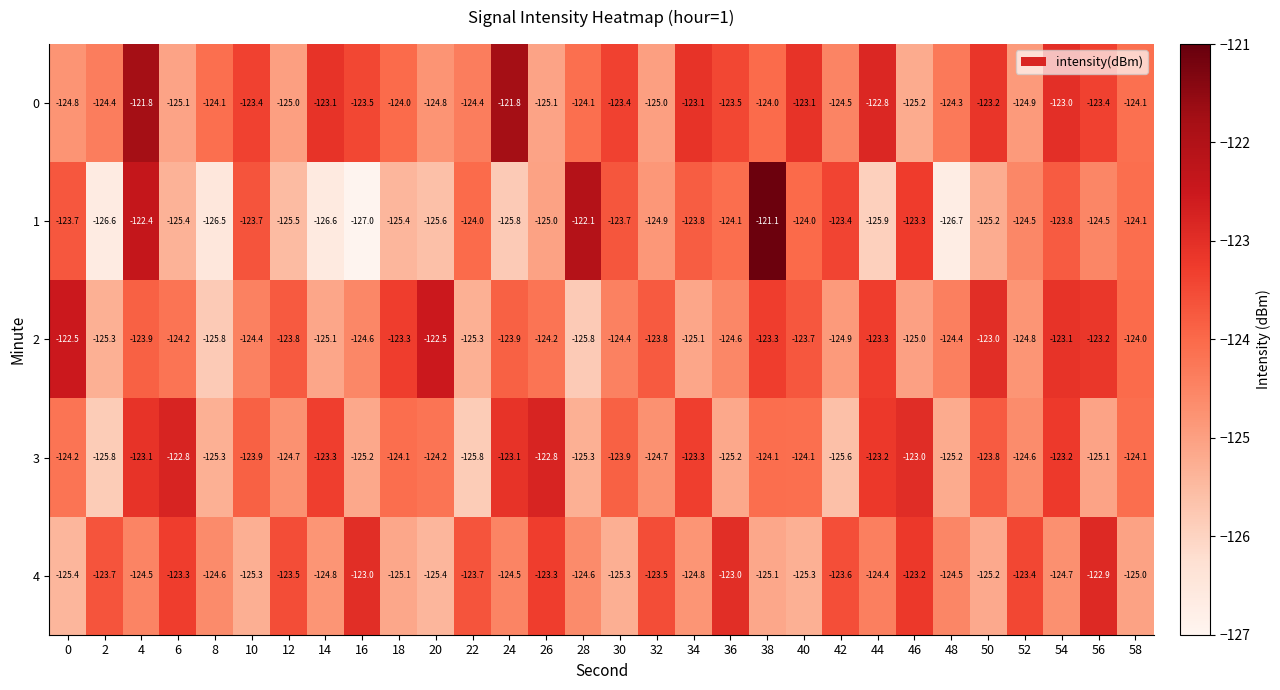

What is the minimum value shown in the chart?

-127.0